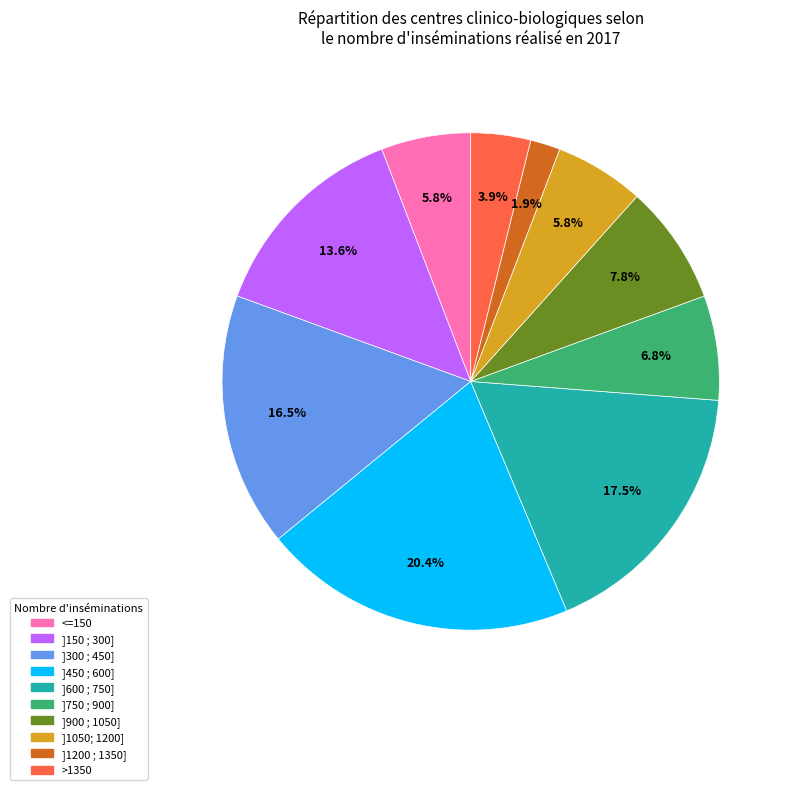

To the nearest percent, what is the combined percentage of >1350 and ]1200 ; 1350]?

6%